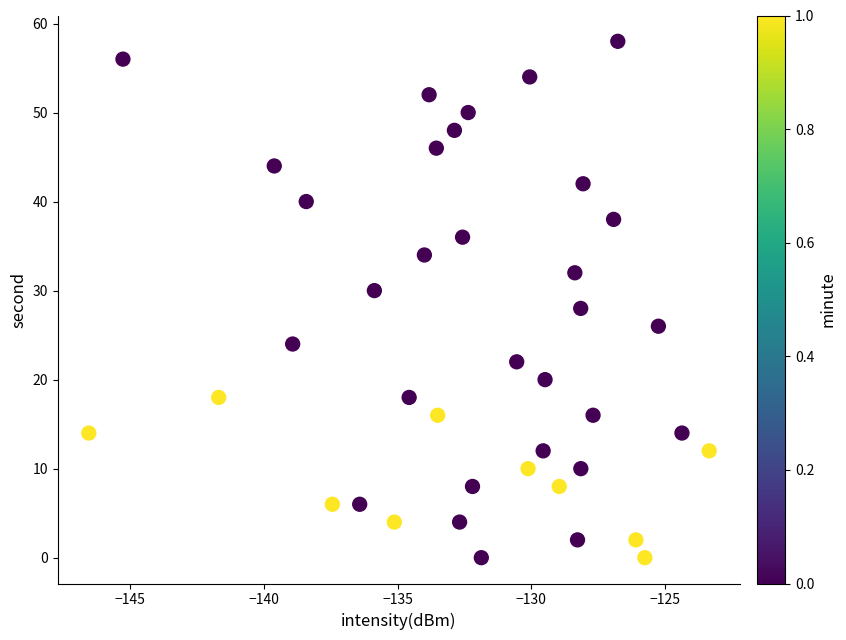

What is the range of Y values (max minus min)?

58